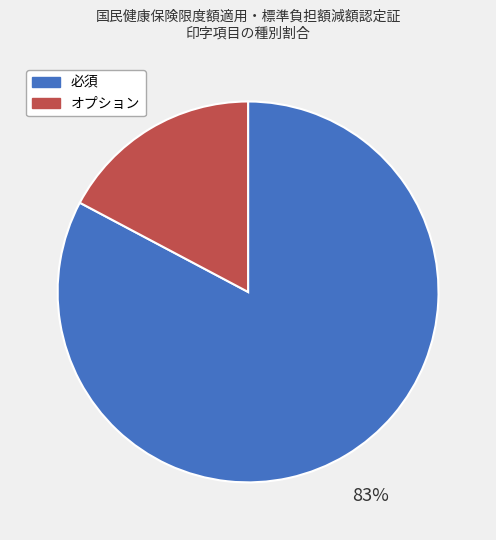

Between オプション and 必須, which is larger?

必須